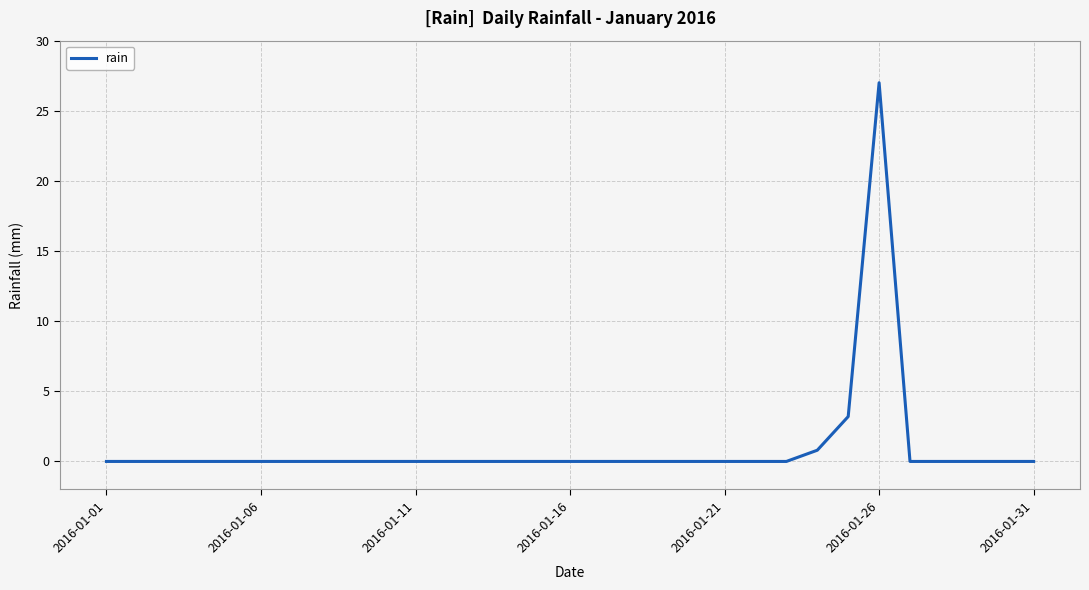

What is the maximum value shown in the chart?

27.0